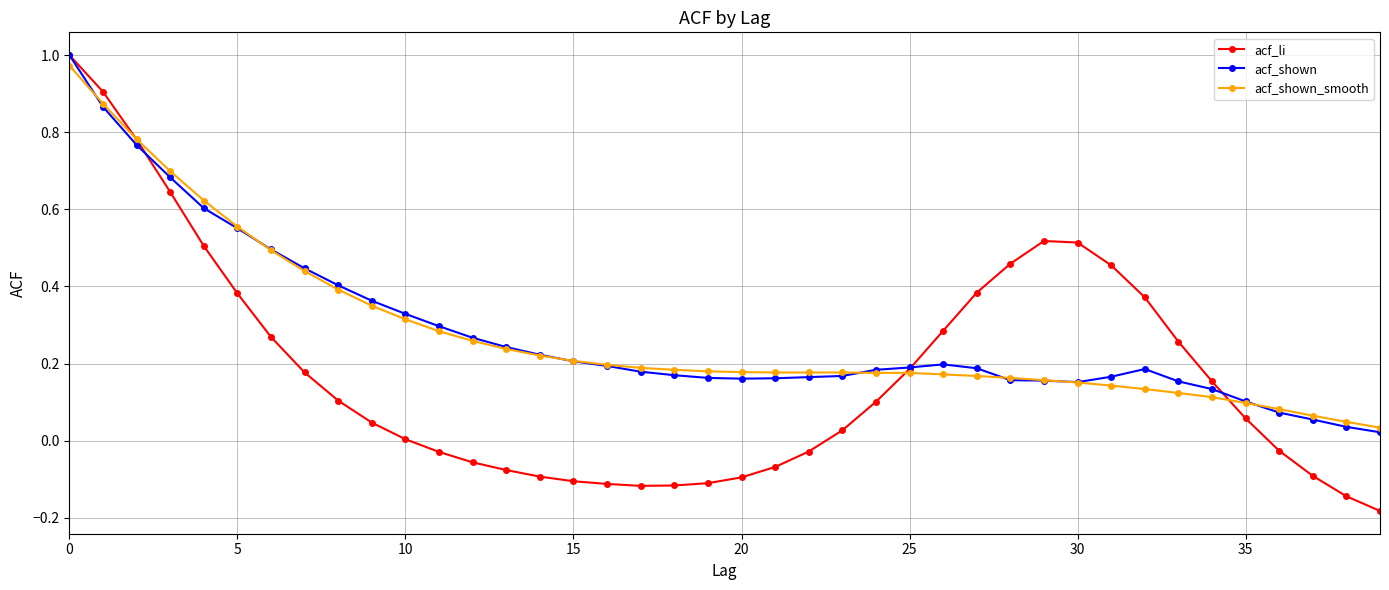

Which series has the widest spread of values?

acf_li